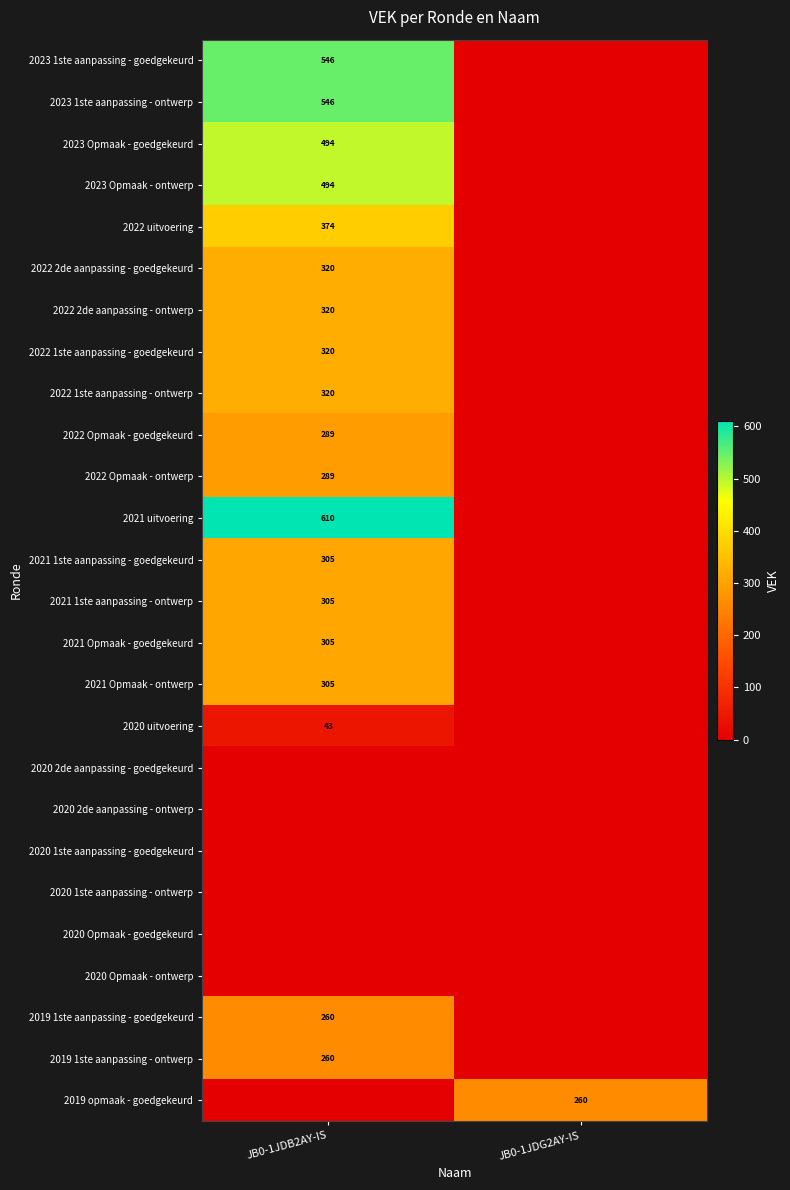

The value of 2019 1ste aanpassing - ontwerp at JB0-1JDB2AY-IS is 453. True or false?

False